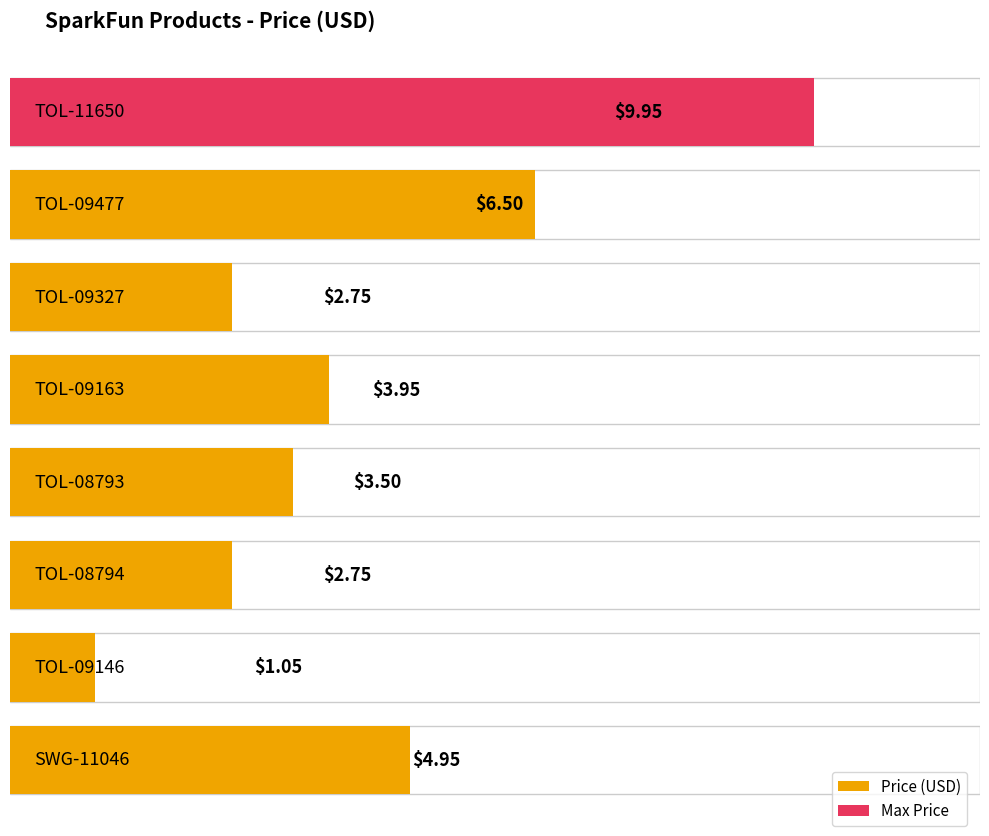

True or false: the data shows 2.4 at TOL-08793.

False